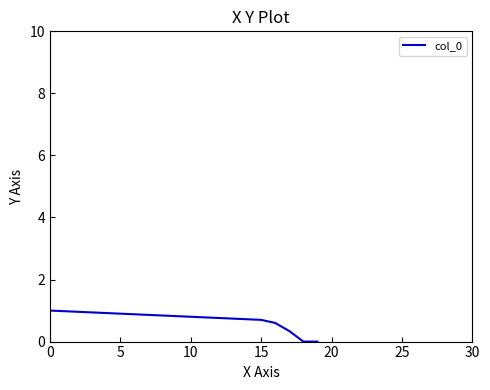

Does the chart have visible grid lines?

No